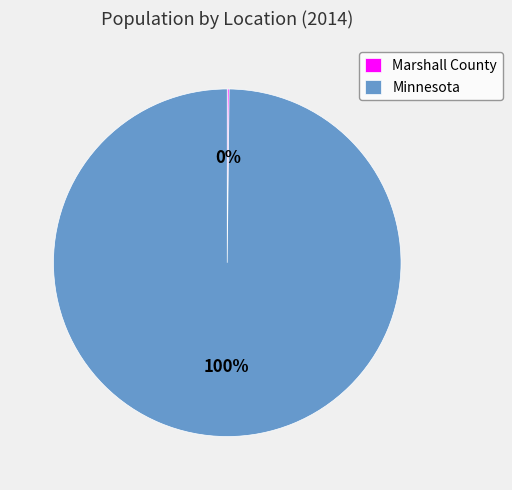

What percentage is the Minnesota slice, to the nearest percent?

100%